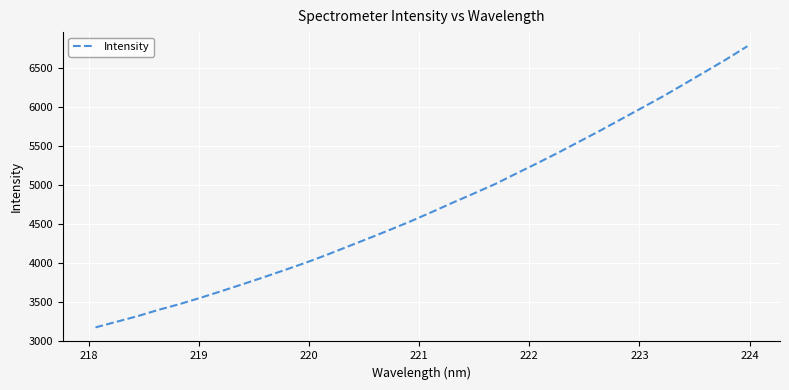

What is the maximum value shown in the chart?

6777.0